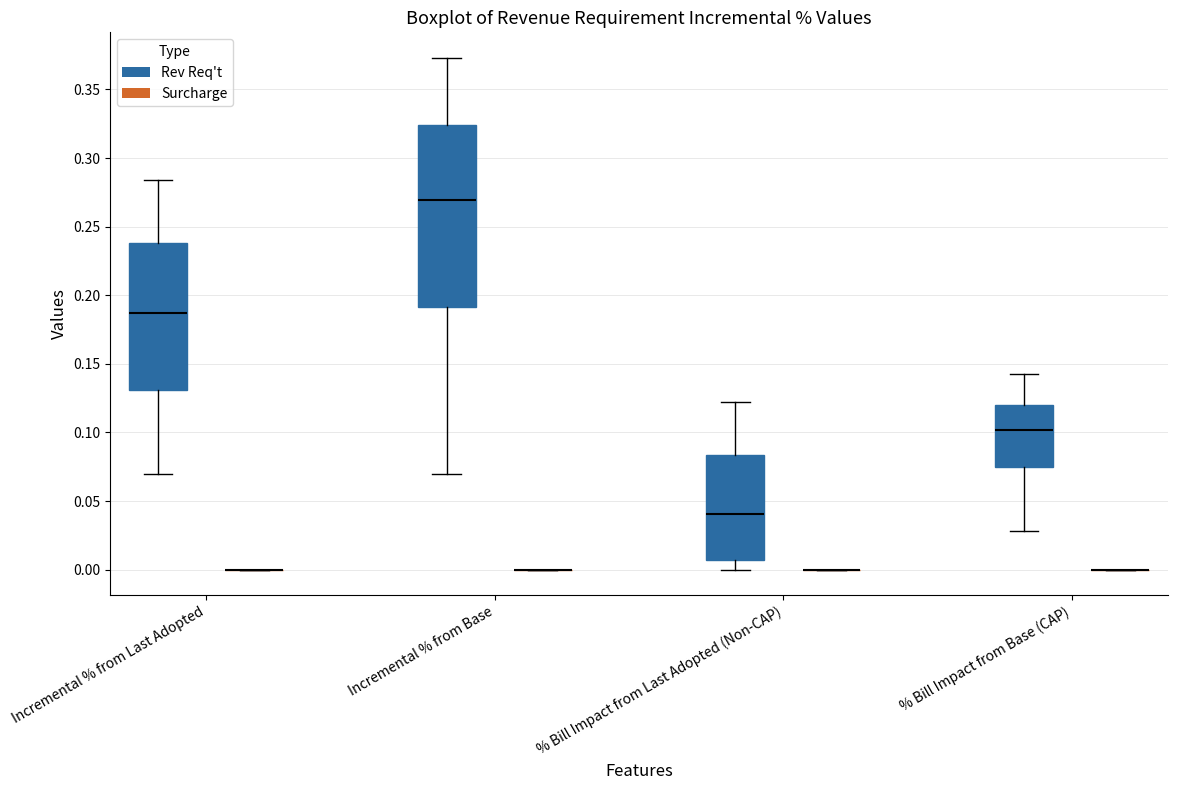

Reading left to right, read every box against the y-axis: the position of its median line, the range the box covers, and the ends of its whiskers. The values are not printed on the chart, so give them approximately, as read against the axis.

Incremental % from Last Adopted (Rev Req't): median 0.185, box 0.130 to 0.240, whiskers 0.070 to 0.285
Incremental % from Last Adopted (Surcharge): box collapsed to a line at 0.000, whiskers 0.000 to 0.000
Incremental % from Base (Rev Req't): median 0.270, box 0.190 to 0.325, whiskers 0.070 to 0.375
Incremental % from Base (Surcharge): box collapsed to a line at 0.000, whiskers 0.000 to 0.000
% Bill Impact from Last Adopted (Non-CAP) (Rev Req't): median 0.040, box 0.005 to 0.085, whiskers 0.000 to 0.120
% Bill Impact from Last Adopted (Non-CAP) (Surcharge): box collapsed to a line at 0.000, whiskers 0.000 to 0.000
% Bill Impact from Base (CAP) (Rev Req't): median 0.100, box 0.075 to 0.120, whiskers 0.030 to 0.145
% Bill Impact from Base (CAP) (Surcharge): box collapsed to a line at 0.000, whiskers 0.000 to 0.000